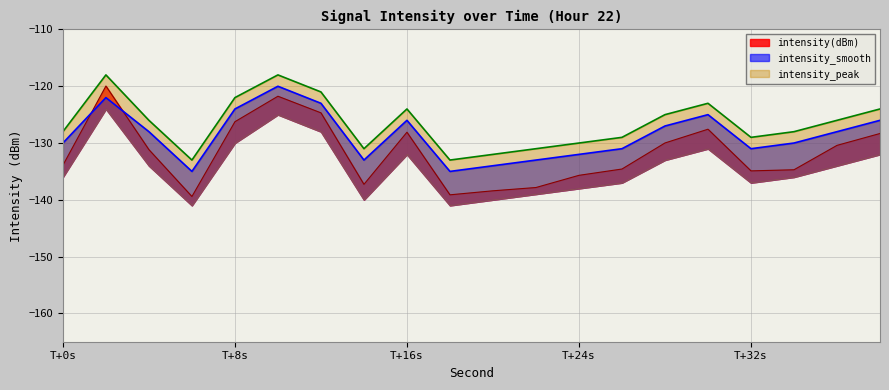

What is the highest value of the intensity_peak series?

-118.0